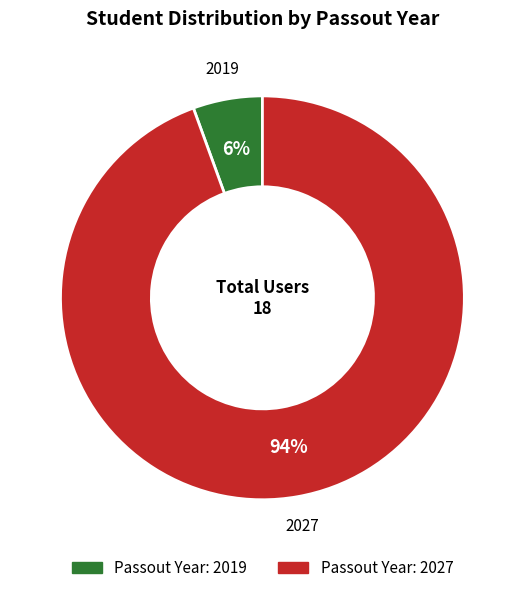

To the nearest percent, what is the average slice percentage?

50%